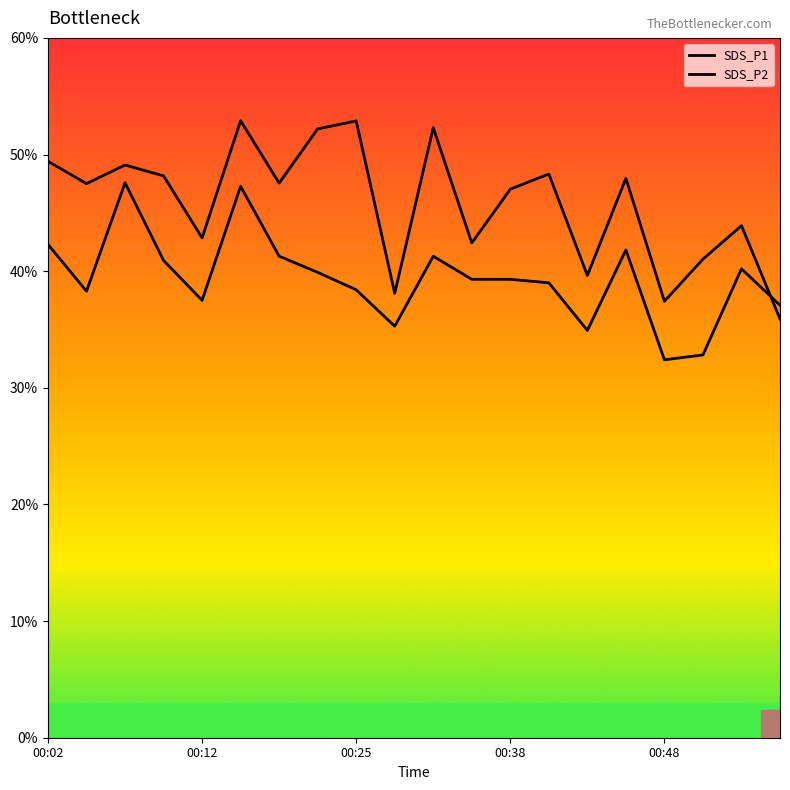

What is the minimum value shown in the chart?

32.4